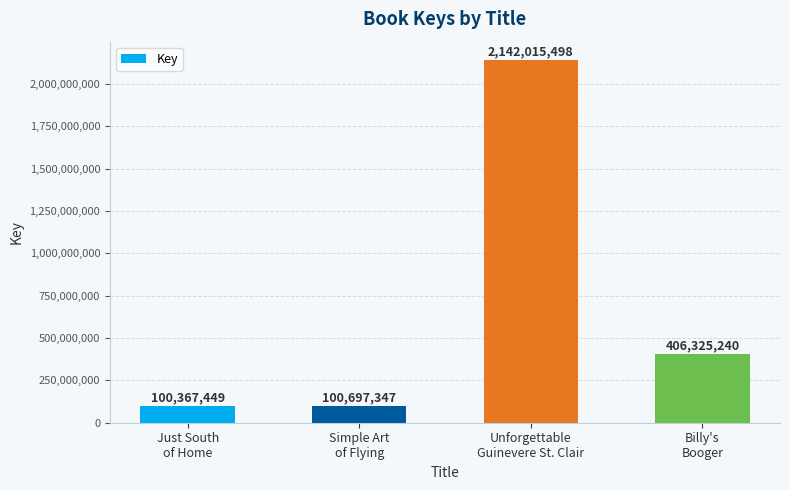

Which category has the highest value across all series?

Unforgettable
Guinevere St. Clair